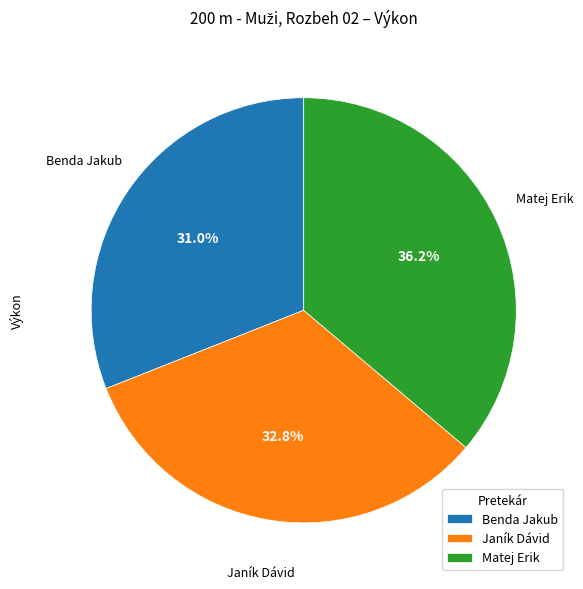

Which category has the biggest portion of the pie?

Matej Erik